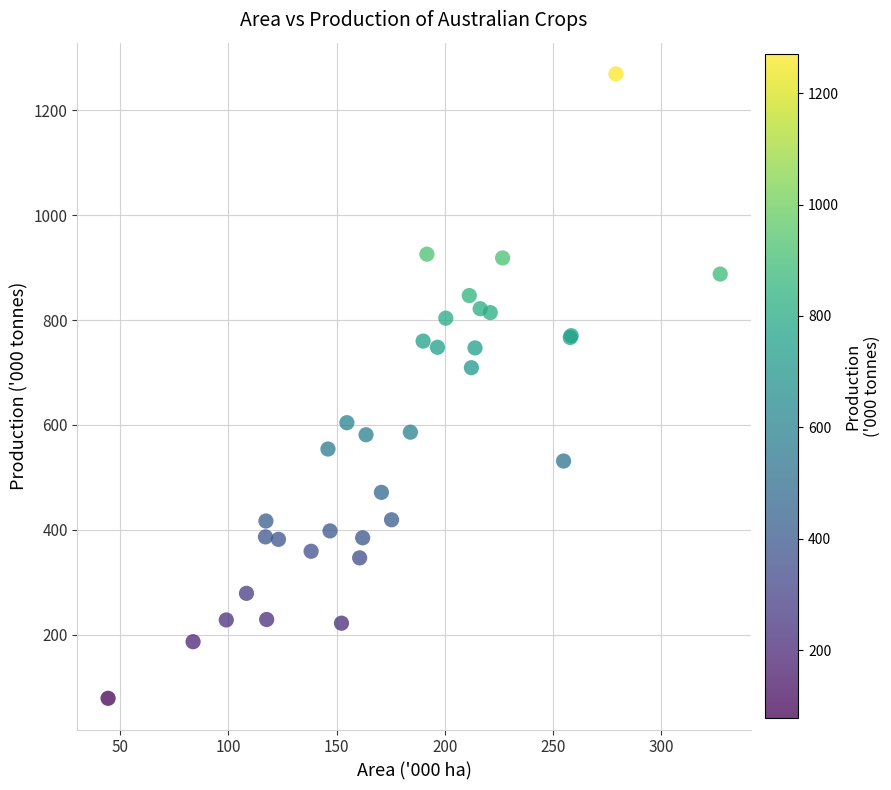

What Y value in the scatter plot is closest to 674?

709.2